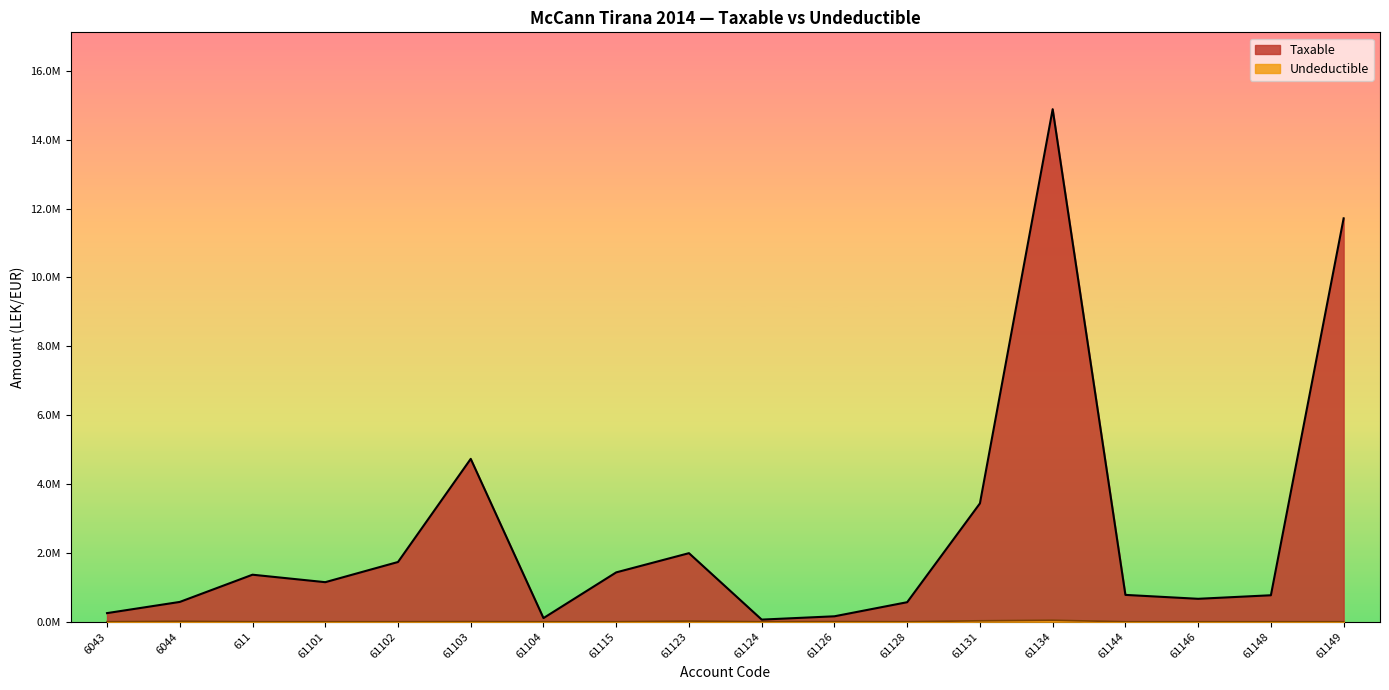

What is the approximate value of Taxable at 61128?

567460.5